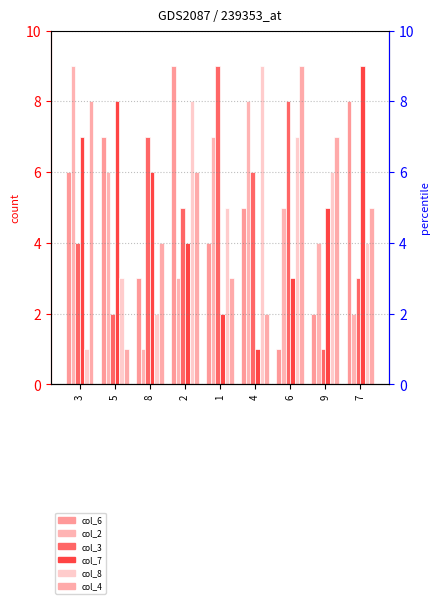

Are the bars horizontal?

No